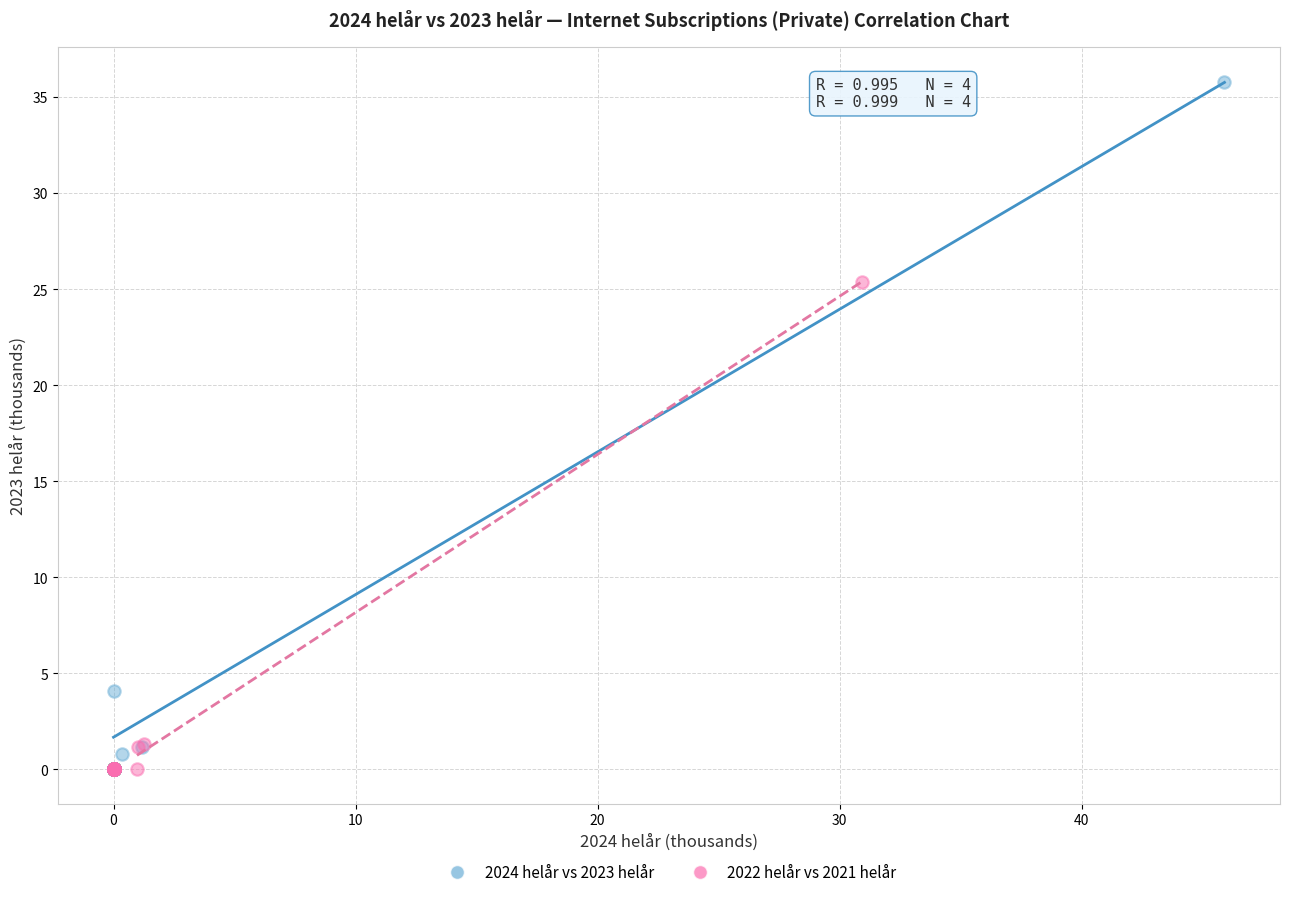

Which series has the largest Y range (max minus min)?

2024 helår vs 2023 helår